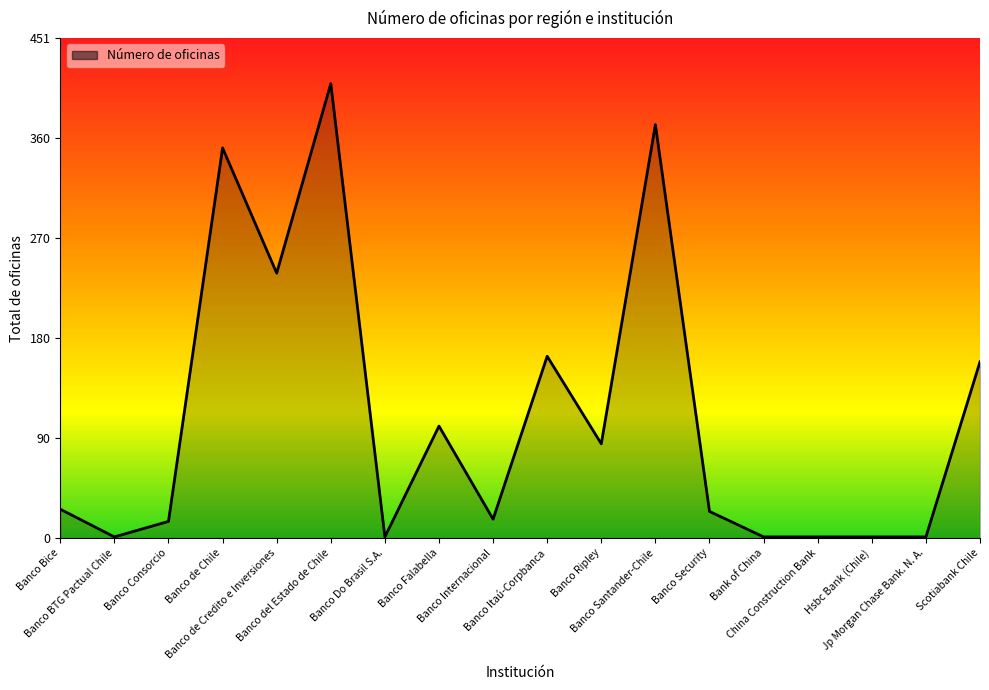

Does the chart display data point markers on the line(s)?

No